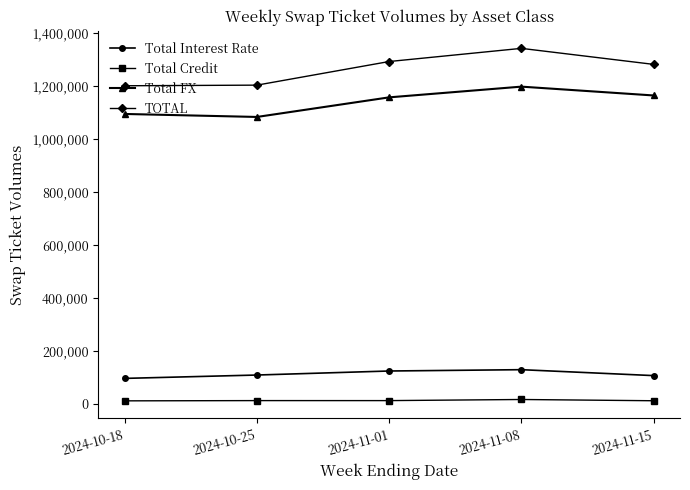

Which category has the highest value in the Total FX series?

2024-11-08